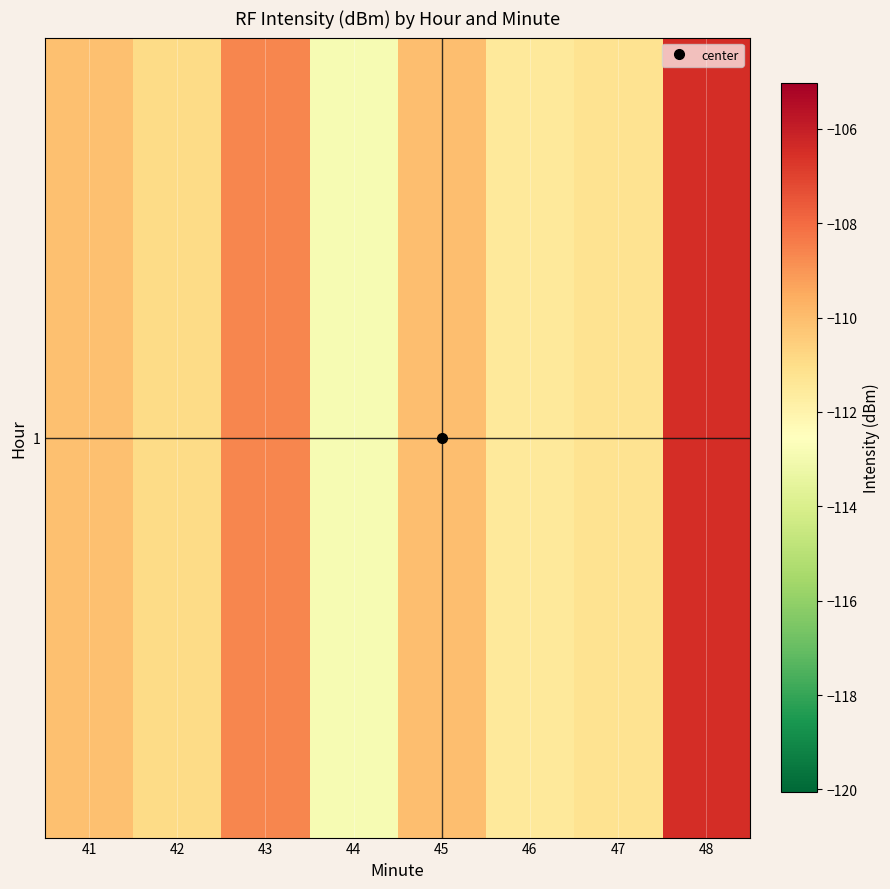

What is the maximum value shown in the chart?

-106.4